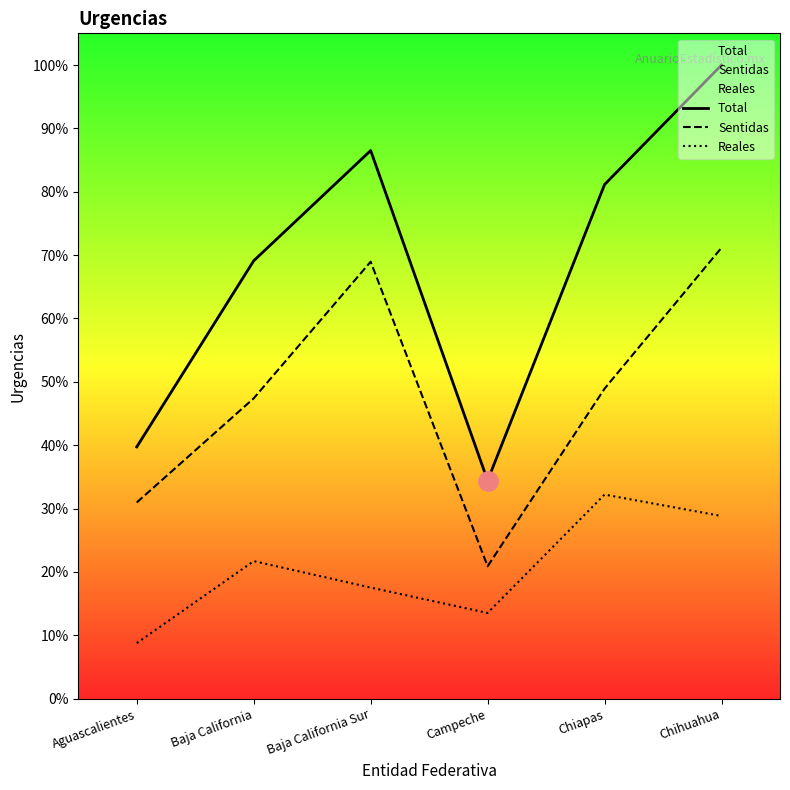

True or false: Reales and Sentidas intersect in this chart.

False